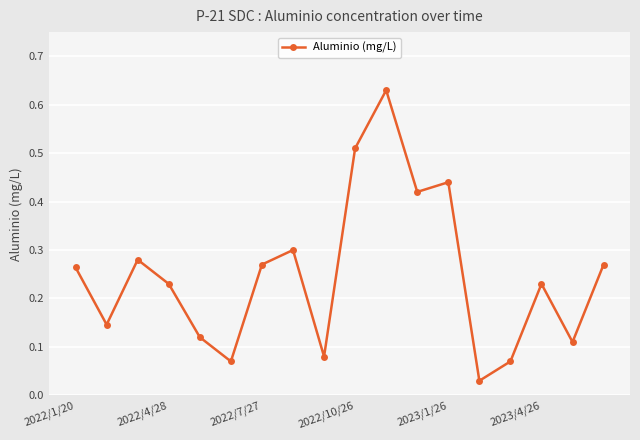

What is the sum of all values?

4.5